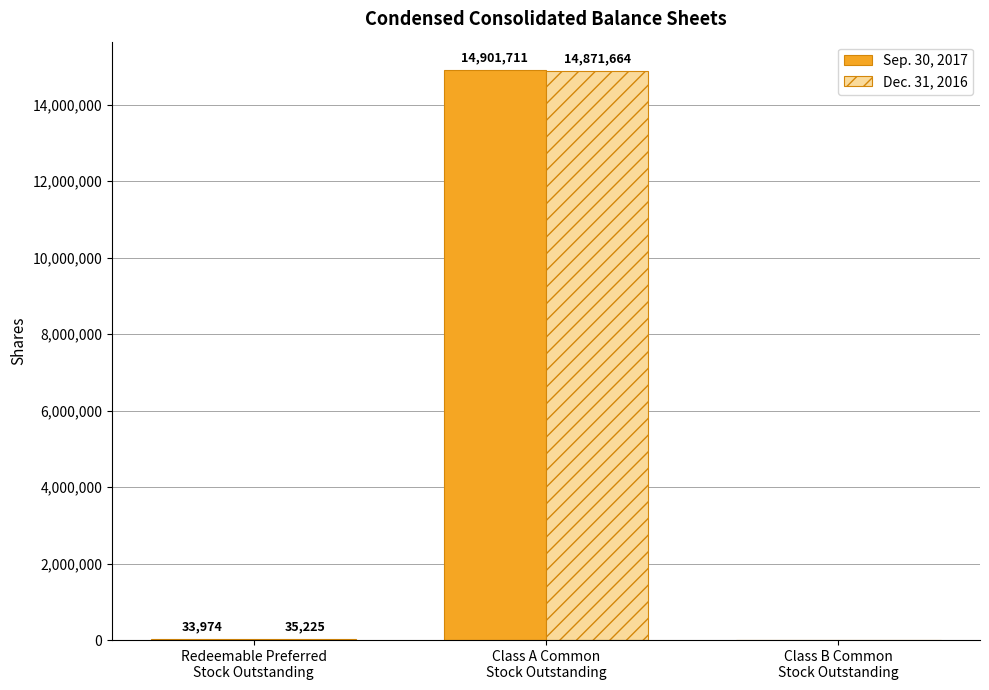

At which label does Sep. 30, 2017 reach its peak?

Class A Common
Stock Outstanding